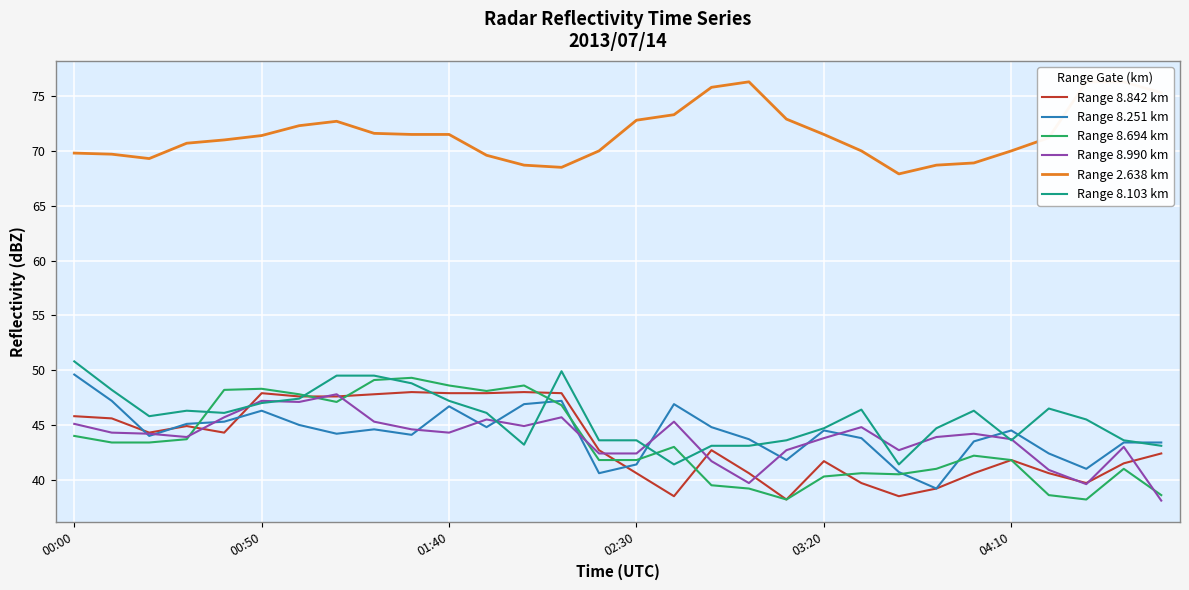

At how many categories does at least one series exceed 58?

30